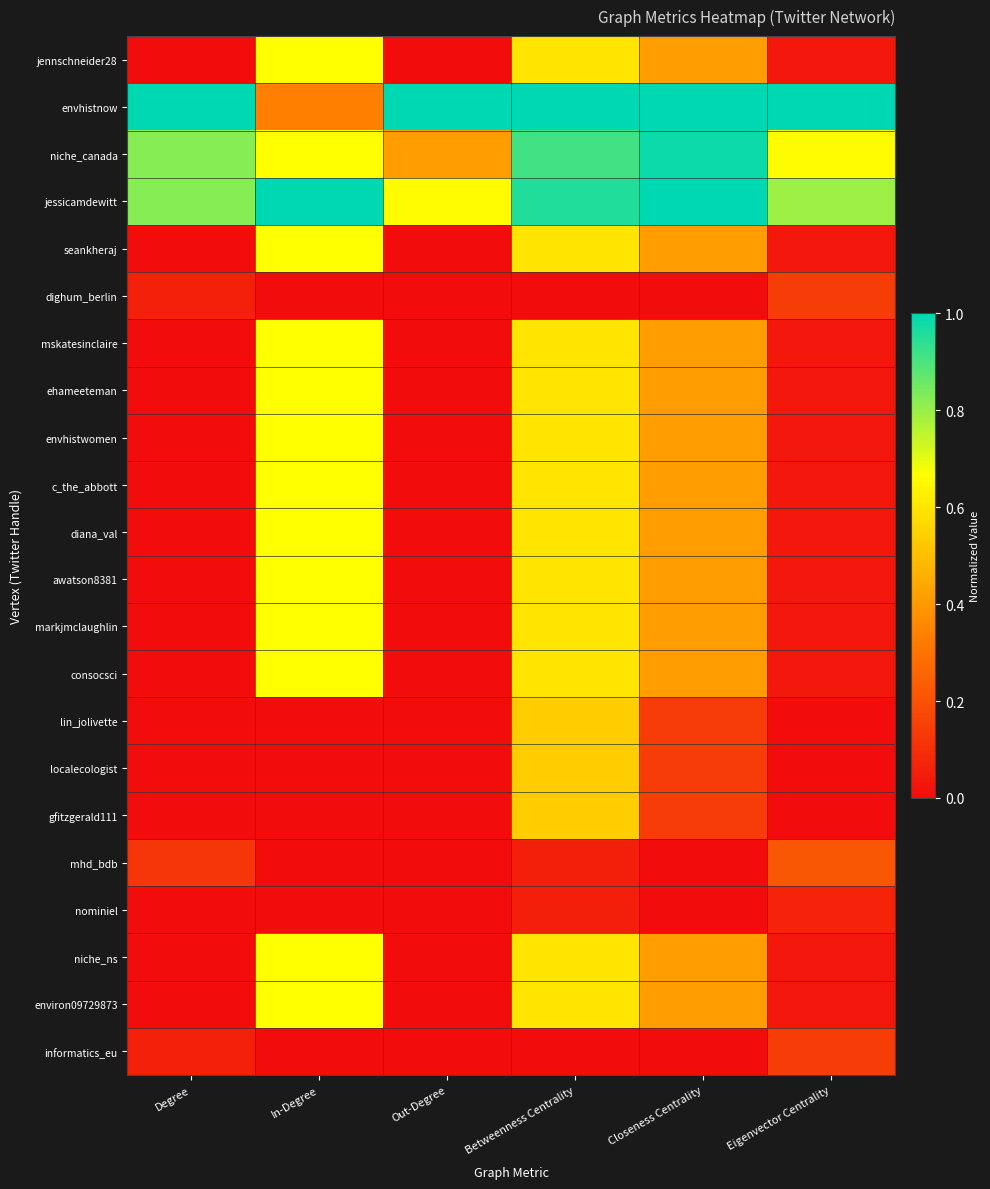

At how many categories does at least one series exceed 0?

6